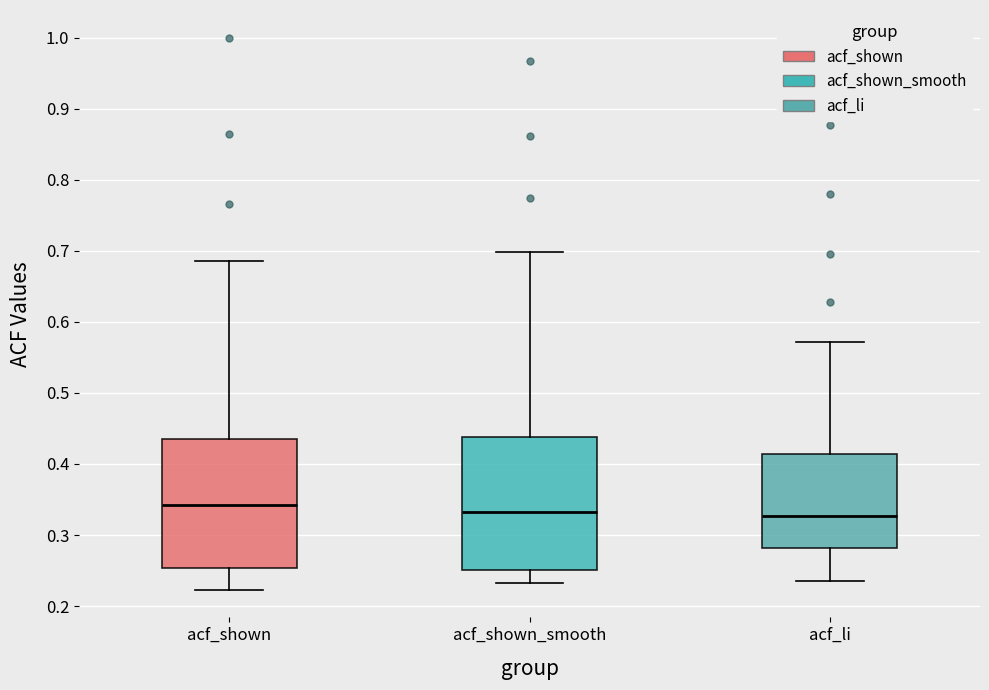

Reading left to right, transcribe this box plot: for each box, give where its median line is, the range the box spans, and where its two whiskers end, as read against the y-axis. The values are not printed on the chart, so give them approximately, as read against the axis.

acf_shown: median 0.34, box 0.25 to 0.44, whiskers 0.22 to 0.69
acf_shown_smooth: median 0.33, box 0.25 to 0.44, whiskers 0.23 to 0.70
acf_li: median 0.33, box 0.28 to 0.41, whiskers 0.24 to 0.57